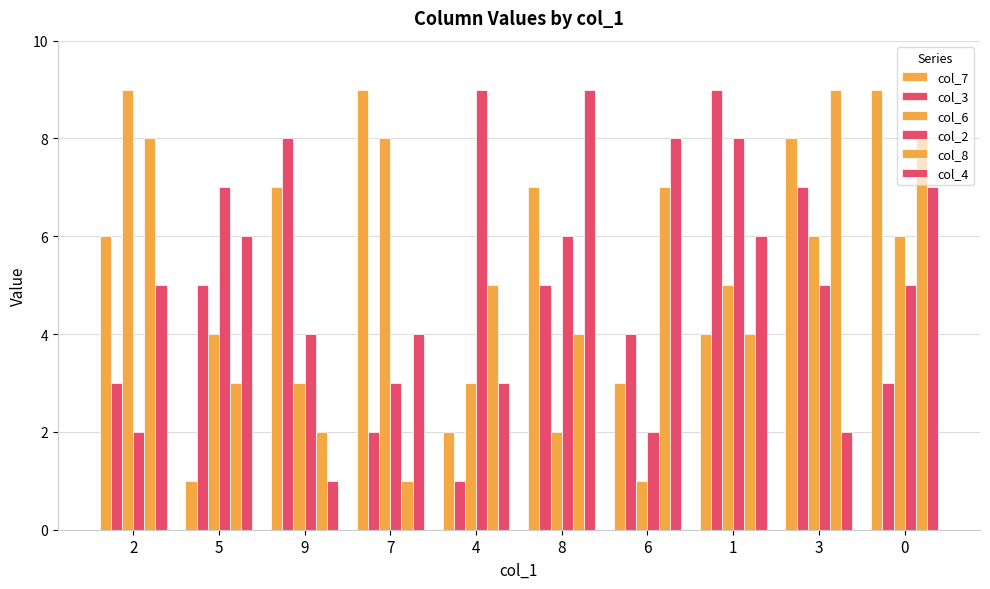

How many bars are there in each group?

6